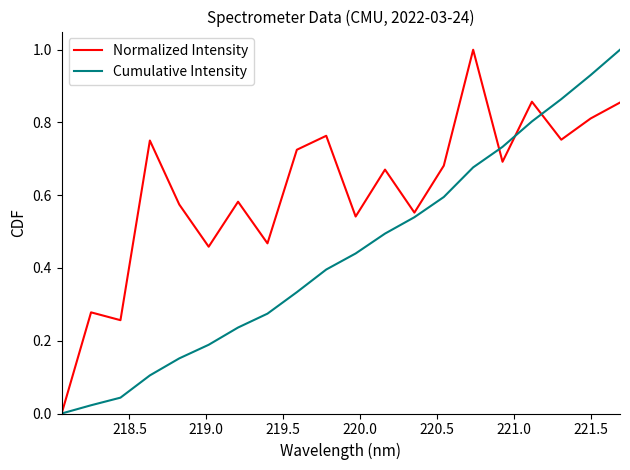

List the series in order of their overall mean, lowest first.

Cumulative Intensity, Normalized Intensity